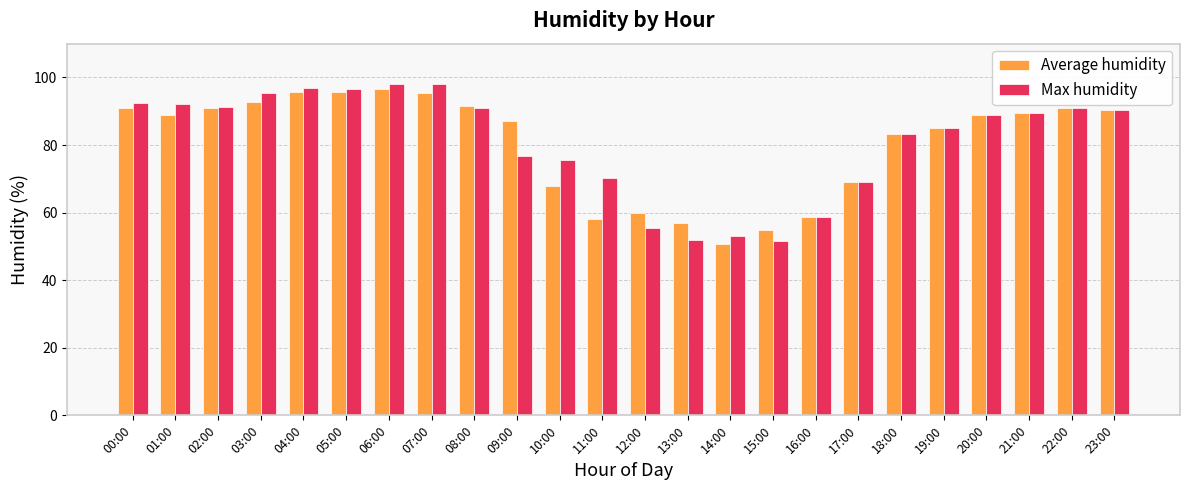

Does the chart contain any negative values?

No